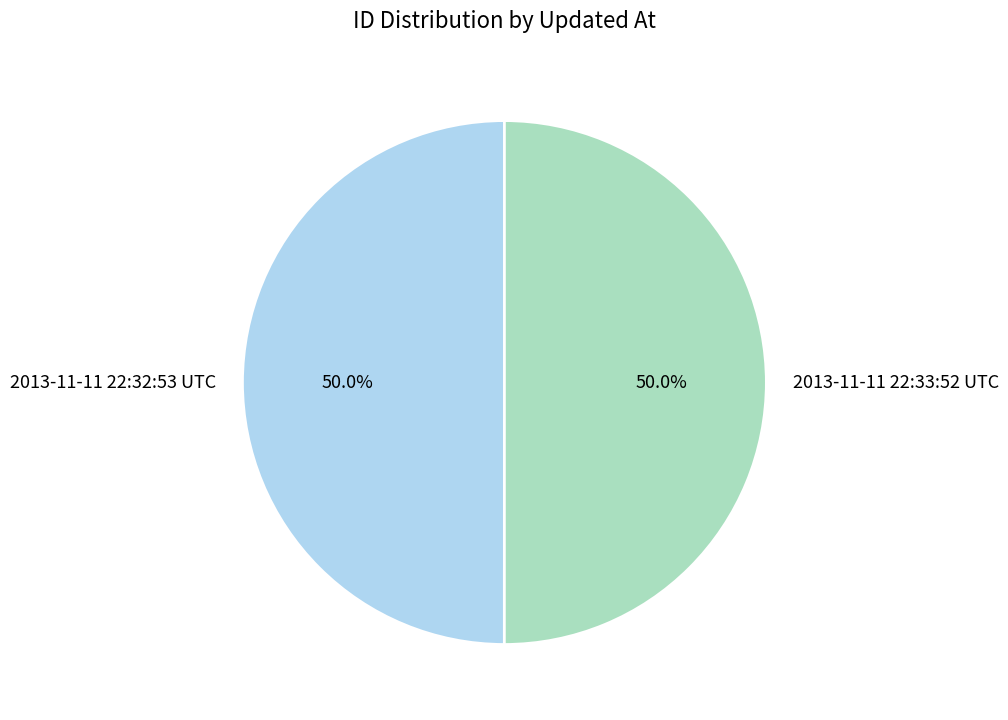

What is the ratio of the value at 2013-11-11 22:33:52 UTC to the value at 2013-11-11 22:32:53 UTC?

1.0